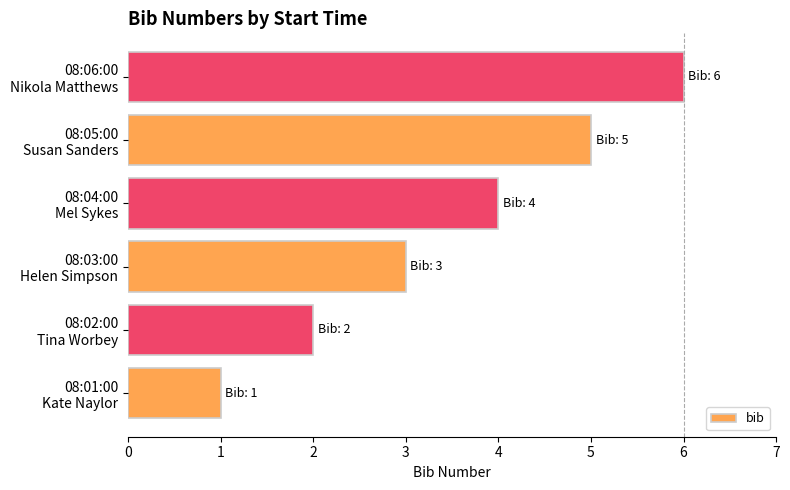

Count the values in the range 2 to 5.

4